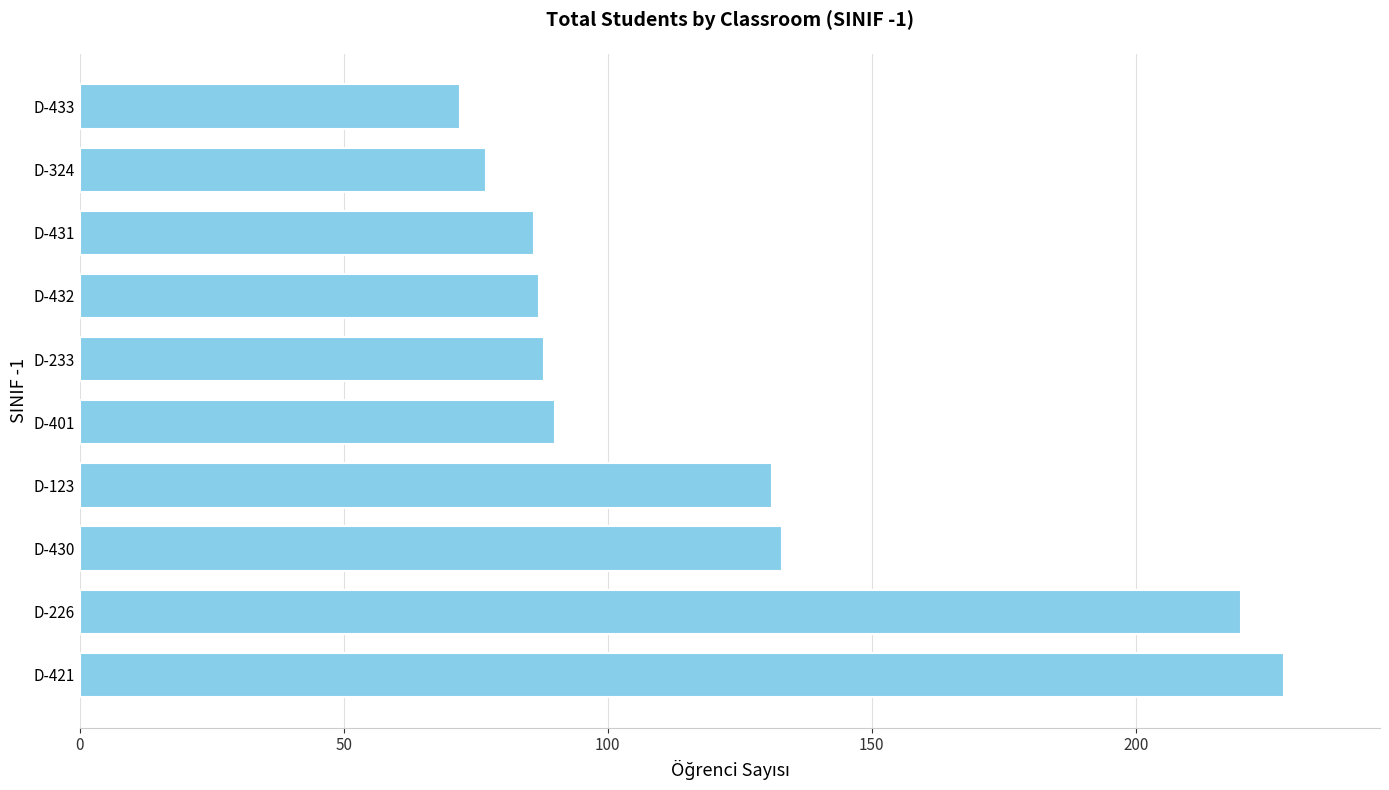

How many data points are less than 90?

5